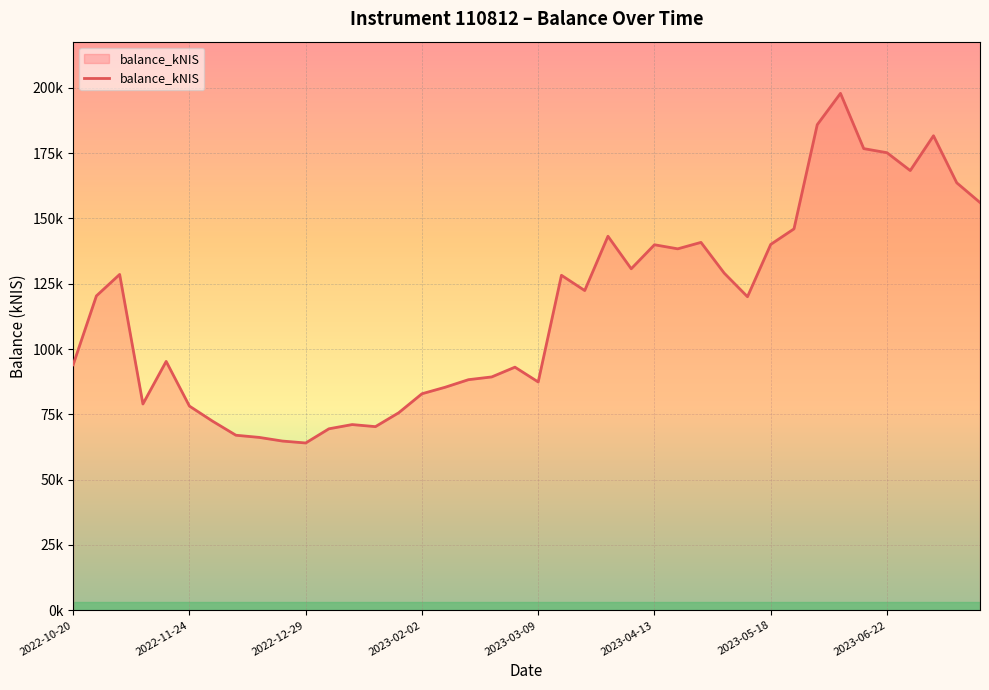

What is the value of the 9th point from the left?

66181.3